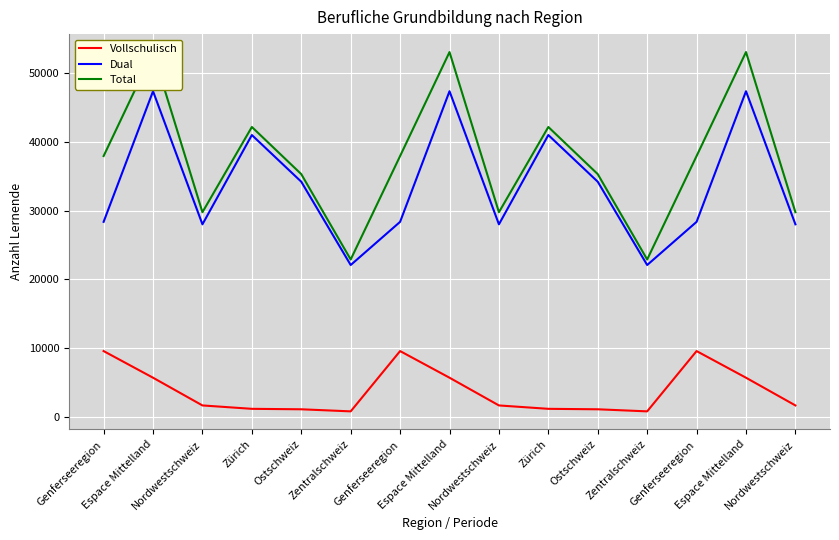

Which category has the lowest value across all series?

Zentralschweiz